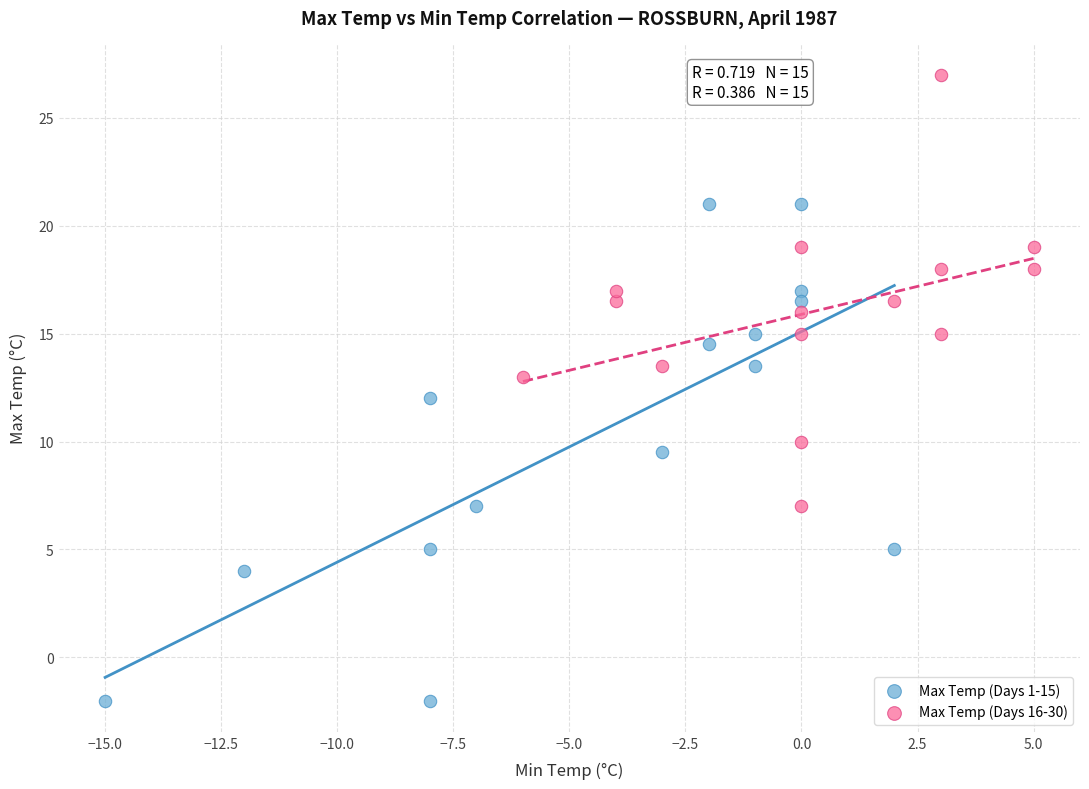

Which series has the widest spread of Y values?

Max Temp (Days 1-15)